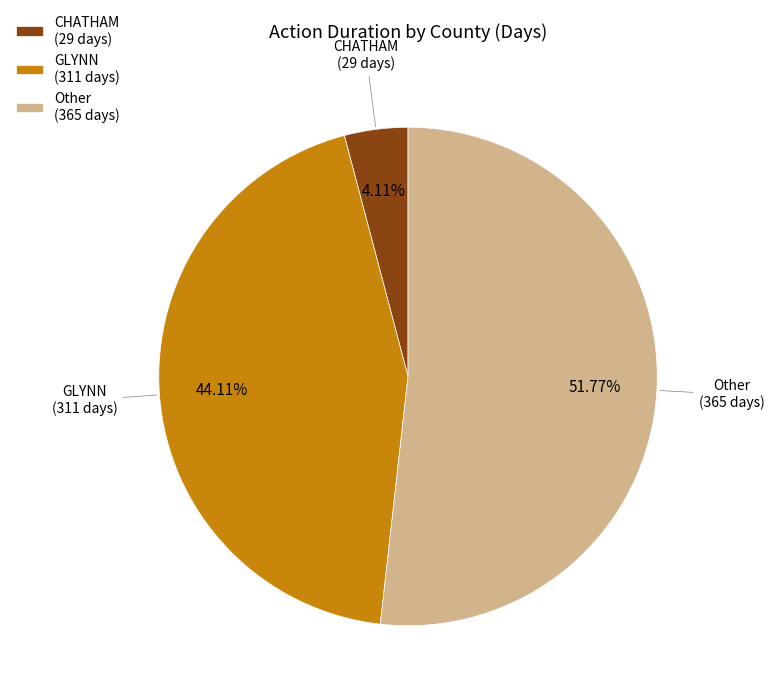

What percentage is NOT represented by Other?

48.2%